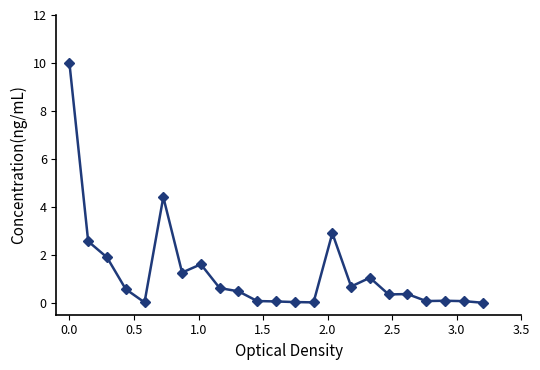

How many series are shown in this chart?

1